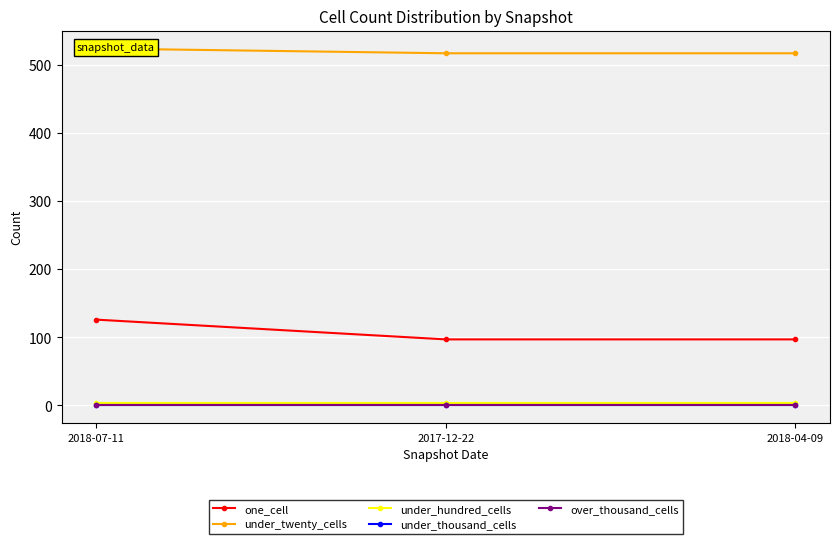

Is the value of under_hundred_cells at 2018-04-09 greater than the value of over_thousand_cells at 2017-12-22?

Yes